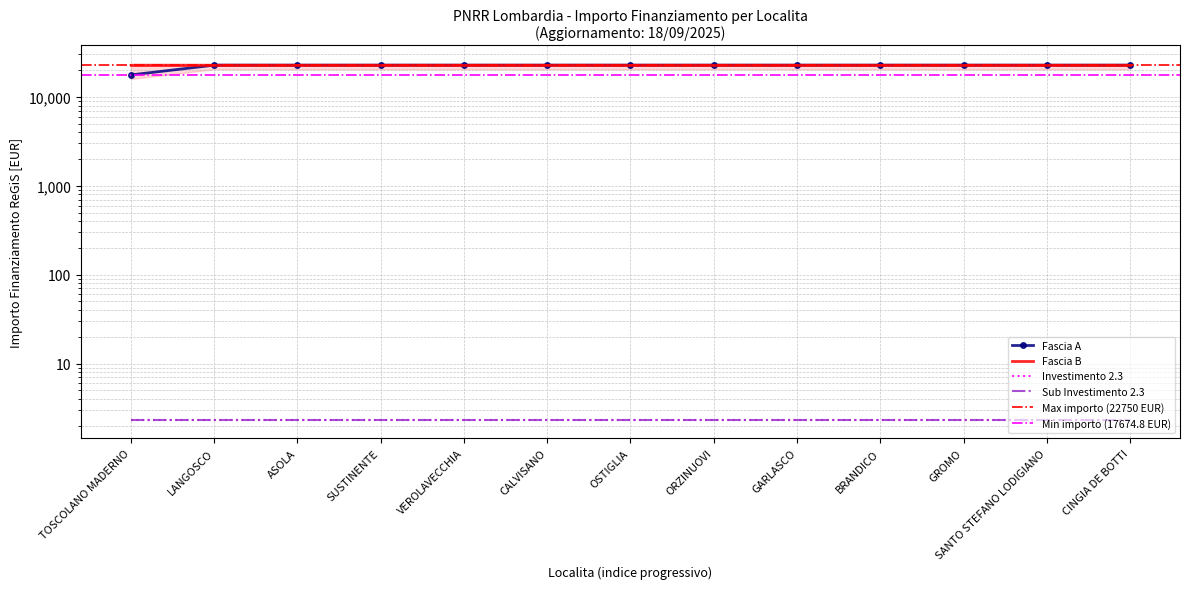

Reading left to right, extract all data points from this chart.

Fascia A: 17674.8	22750.0	22750.0	22750.0	22750.0	22750.0	22750.0	22750.0	22750.0	22750.0	22750.0	22750.0	22750.0
Fascia B: 22750.0	22750.0	22750.0	22750.0	22750.0	22750.0	22750.0	22750.0	22750.0	22750.0	22750.0	22750.0	22750.0
Investimento 2.3: 2.3	2.3	2.3	2.3	2.3	2.3	2.3	2.3	2.3	2.3	2.3	2.3	2.3
Sub Investimento 2.3: 2.3	2.3	2.3	2.3	2.3	2.3	2.3	2.3	2.3	2.3	2.3	2.3	2.3